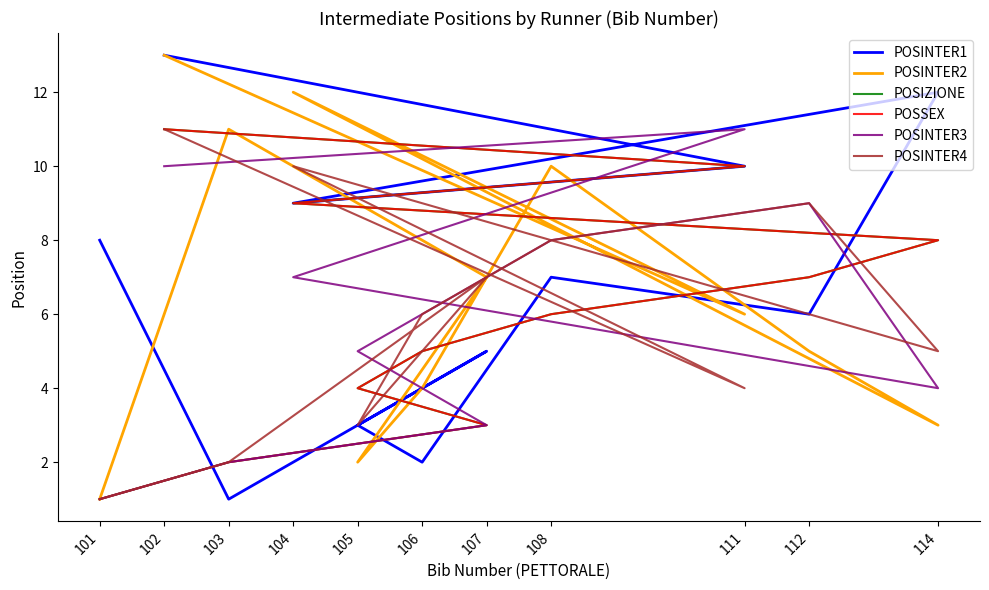

Reading right to left, transcribe all the data shown in this chart.

POSINTER1: 13	10	9	12	6	7	2	3	5	1	8
POSINTER2: 13	6	12	3	5	10	4	2	7	11	1
POSIZIONE: 11	10	9	8	7	6	5	4	3	2	1
POSSEX: 11	10	9	8	7	6	5	4	3	2	1
POSINTER3: 10	11	7	4	9	8	6	5	3	2	1
POSINTER4: 11	4	10	5	9	8	6	3	7	2	1